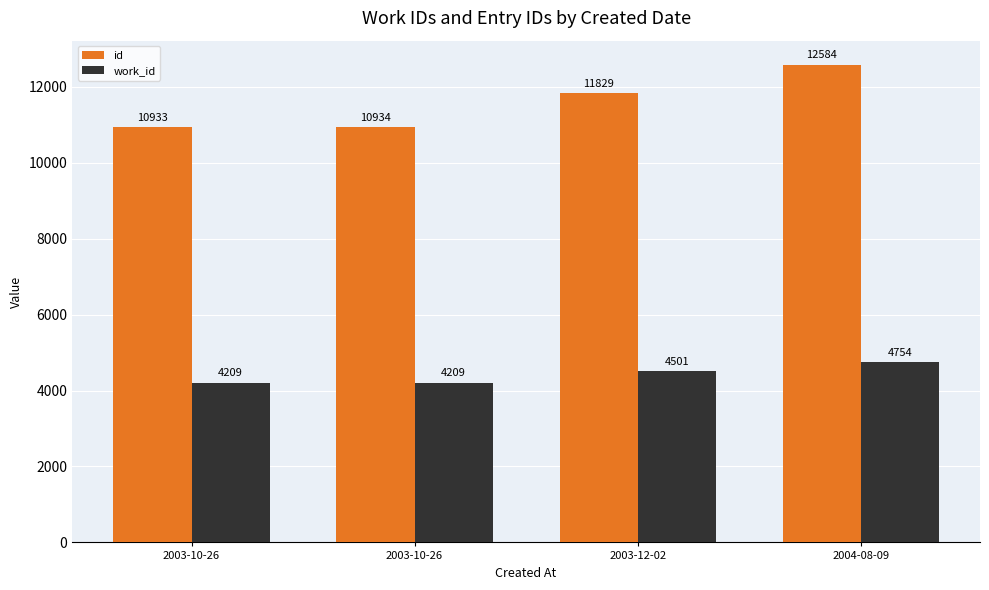

Reading right to left, what are all the values shown in this chart?

id: 12584	11829	10934	10933
work_id: 4754	4501	4209	4209